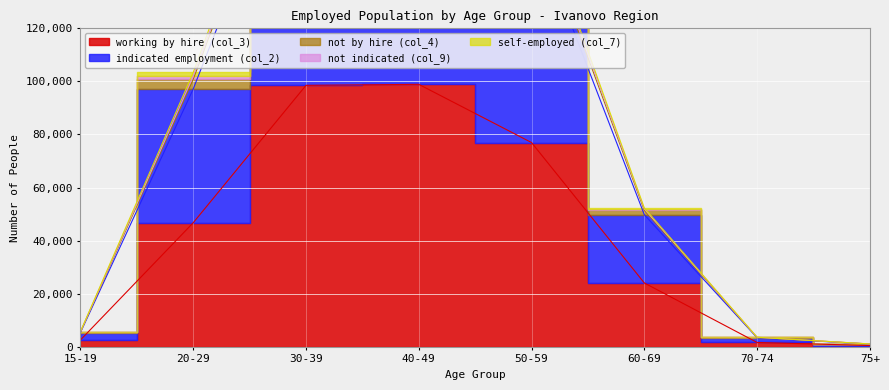

Reading left to right, extract all data points from this chart.

working by hire (col_3): 15-19=2573	20-29=46747	30-39=98512	40-49=98896	50-59=76957	60-69=24054	70-74=1633	75+=487
indicated employment (col_2): 15-19=5588	20-29=100798	30-39=214592	40-49=215066	50-59=166610	60-69=51410	70-74=3544	75+=1060
not by hire (col_4): 15-19=5754	20-29=103370	30-39=219807	40-49=219926	50-59=170447	60-69=52312	70-74=3608	75+=1079
not indicated (col_9): 15-19=5367	20-29=97146	30-39=205808	40-49=206429	50-59=160262	60-69=49759	70-74=3405	75+=1017
self-employed (col_7): 15-19=5647	20-29=102013	30-39=217025	40-49=217475	50-59=168638	60-69=51943	70-74=3590	75+=1076